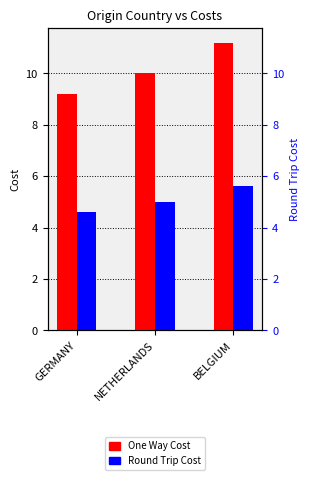

The value of One Way Cost at GERMANY is 9.2. True or false?

True